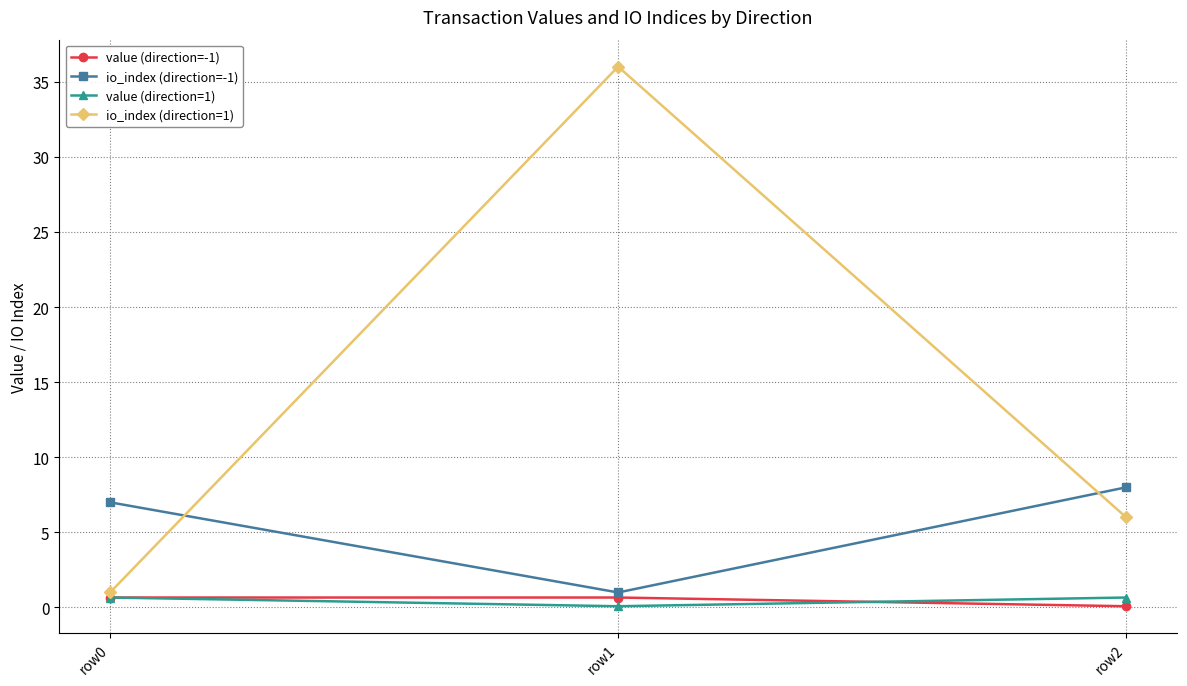

Is it true that value (direction=-1) equals 0.7 at row1?

True